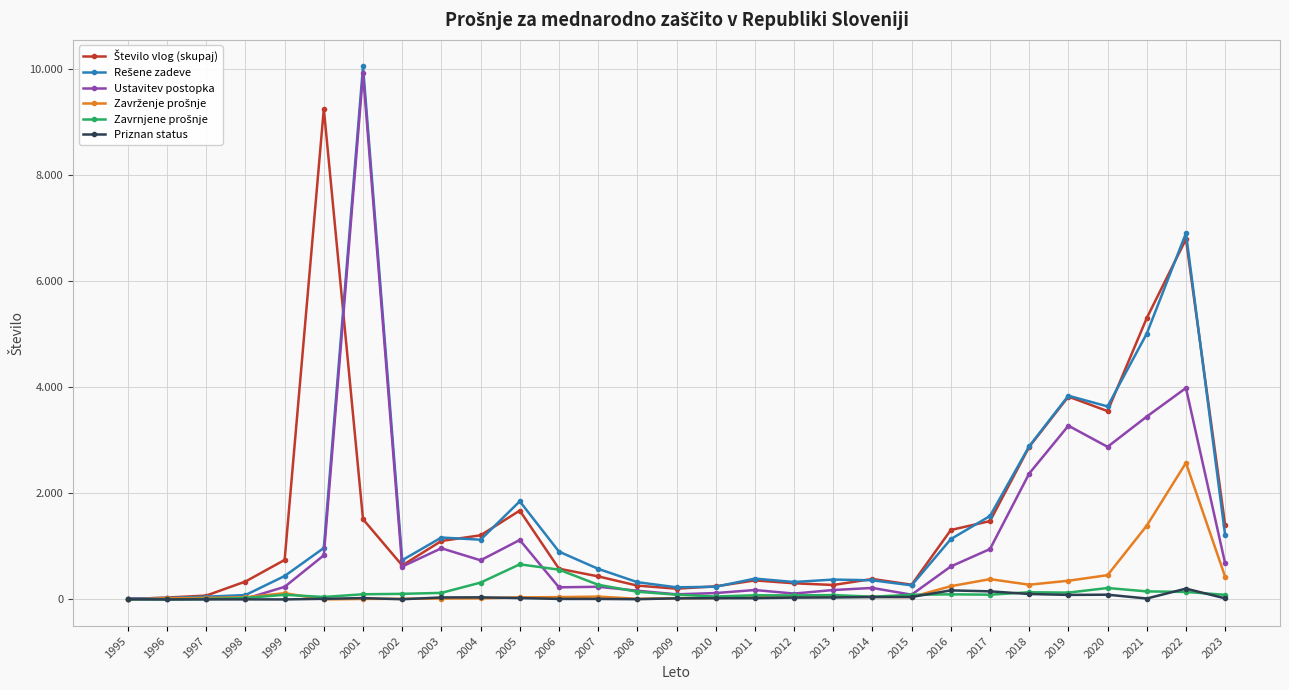

Is this an area chart (filled region under the line)?

No